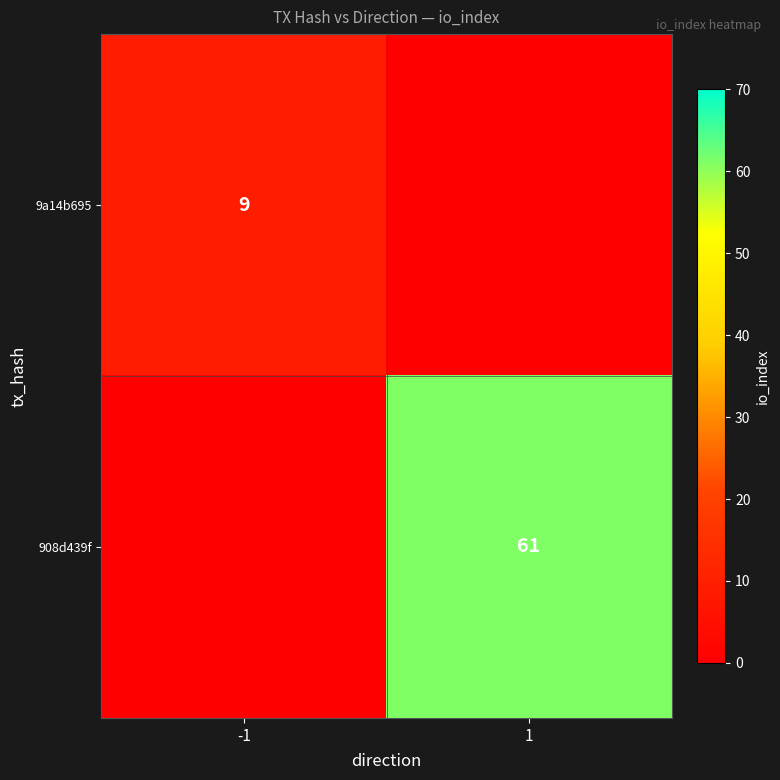

Is it true that 908d439f equals 61 at 1?

True